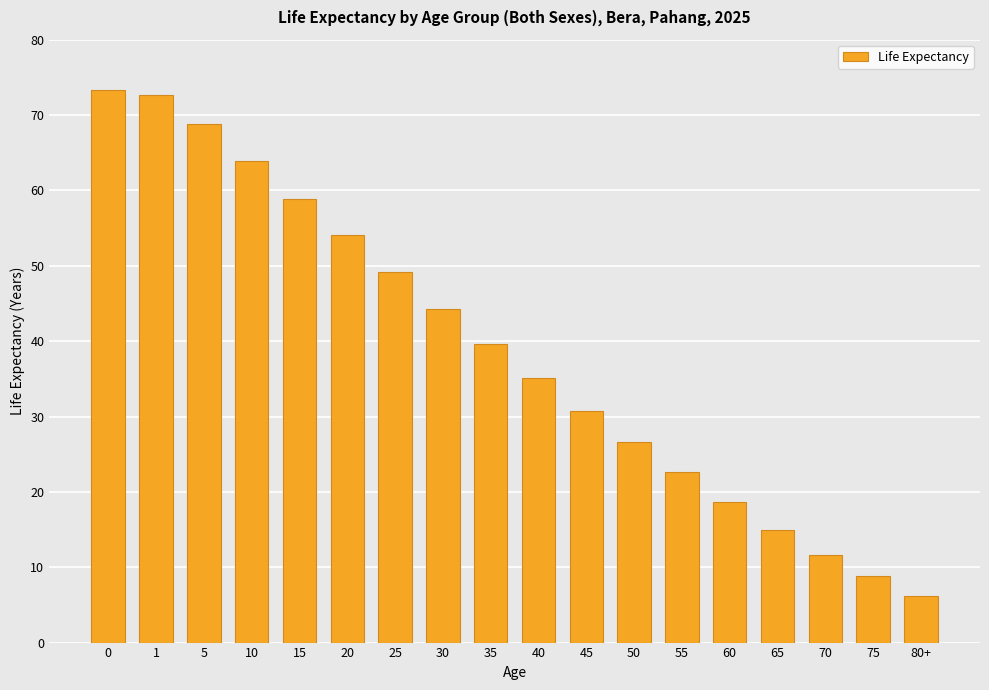

Reading left to right, extract all data points from this chart.

0=73.3	1=72.7	5=68.8	10=63.9	15=58.9	20=54.1	25=49.2	30=44.3	35=39.6	40=35.1	45=30.7	50=26.6	55=22.6	60=18.7	65=14.9	70=11.6	75=8.8	80+=6.2